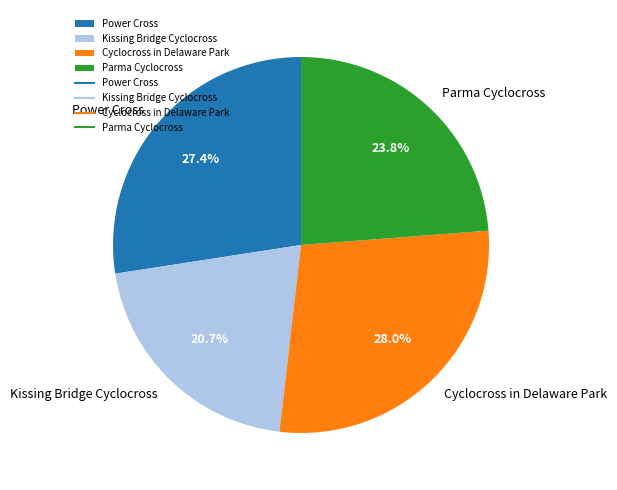

Is there any slice that represents more than half of the pie?

No